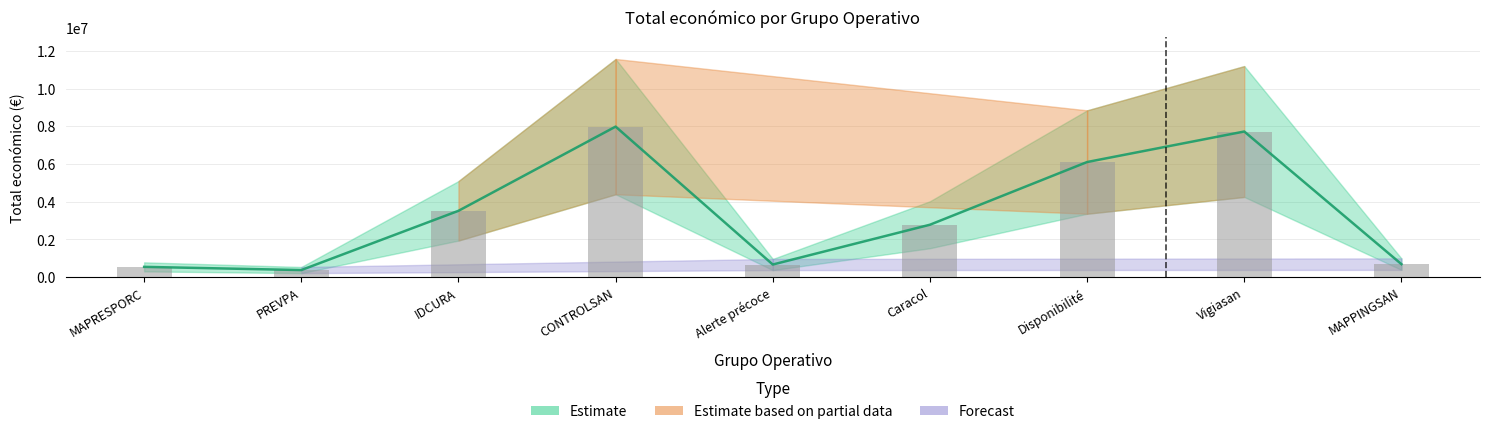

What is the change in value from MAPRESPORC to Disponibilité?

+5563899